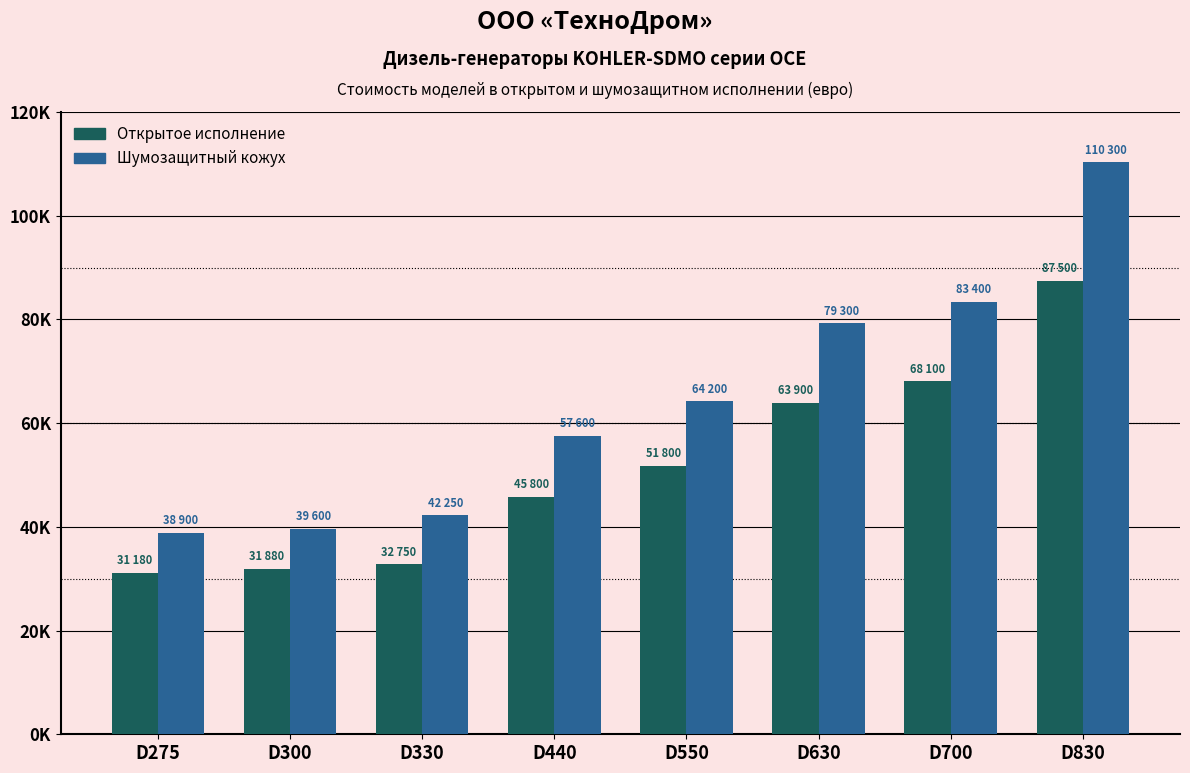

What are all the series names shown in the legend?

Открытое исполнение, Шумозащитный кожух